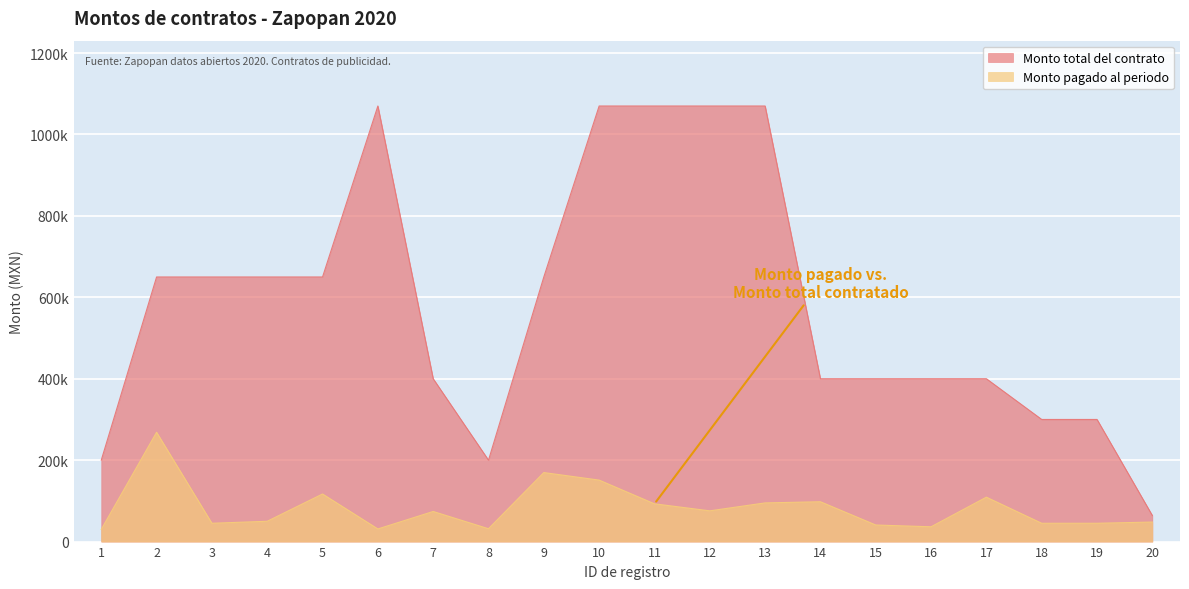

Which series changed the most between 6 and 9?

Monto total del contrato